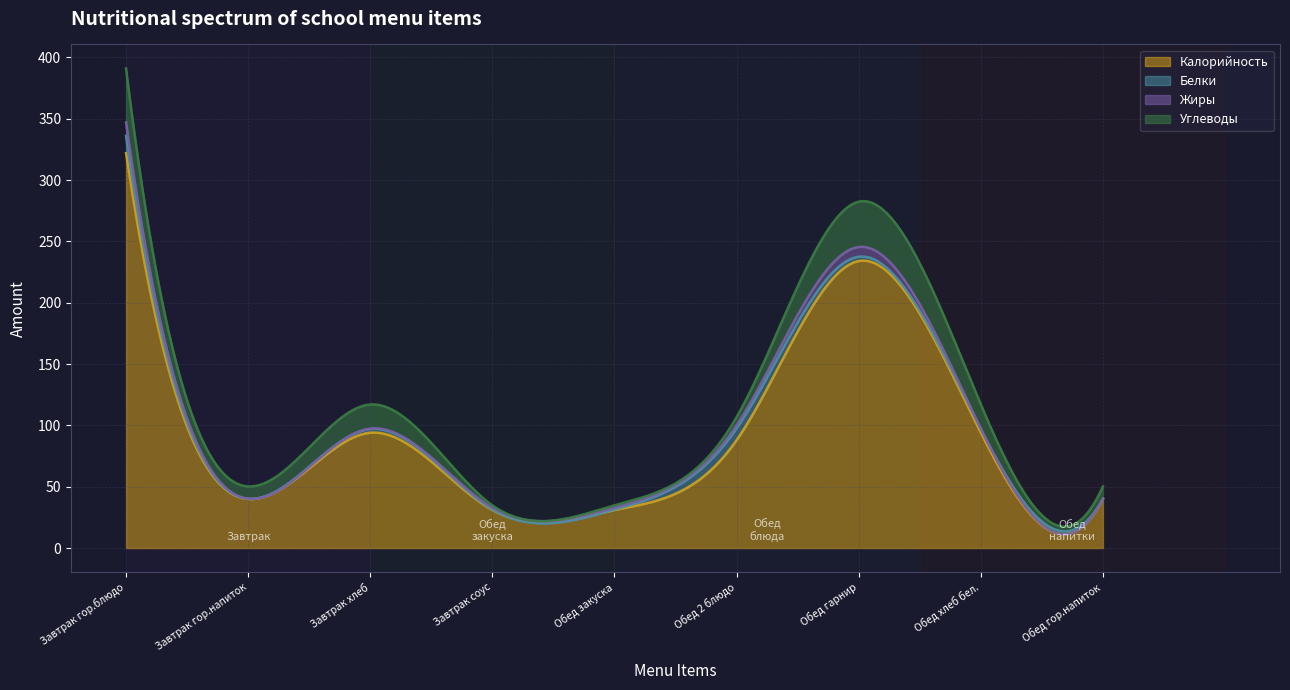

The value of Белки at Завтрак соус is 0.3. True or false?

True